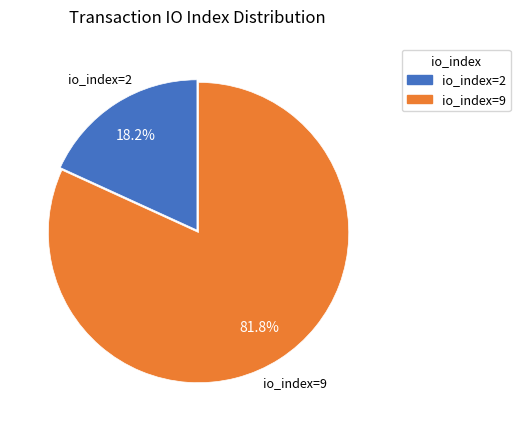

What is the majority slice?

io_index=9